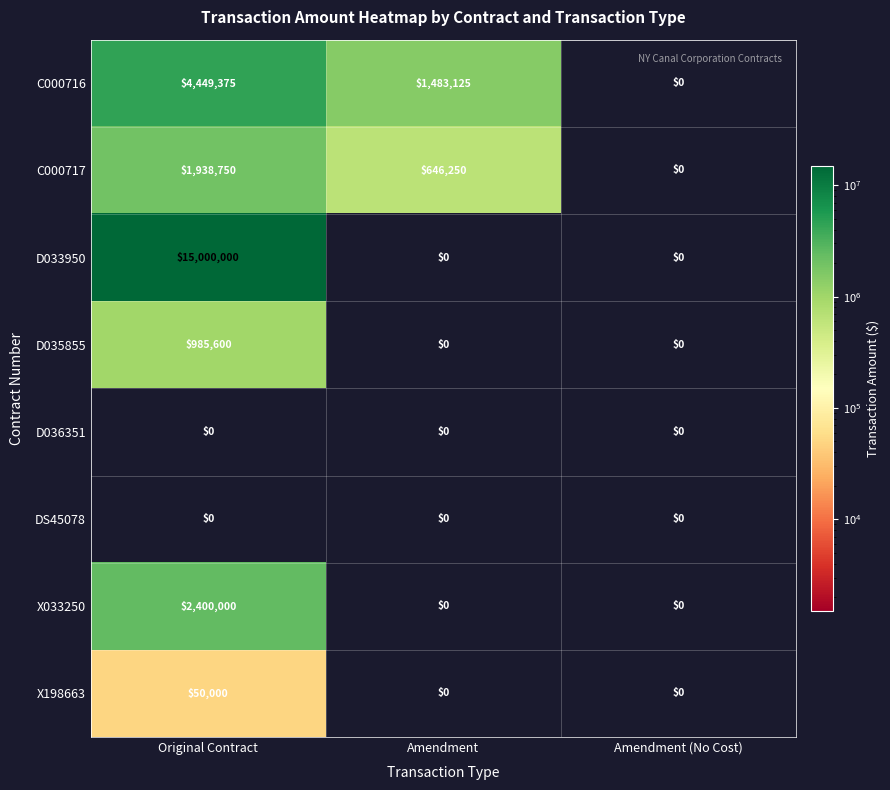

Between Original Contract and Amendment, which series saw the biggest shift?

D033950